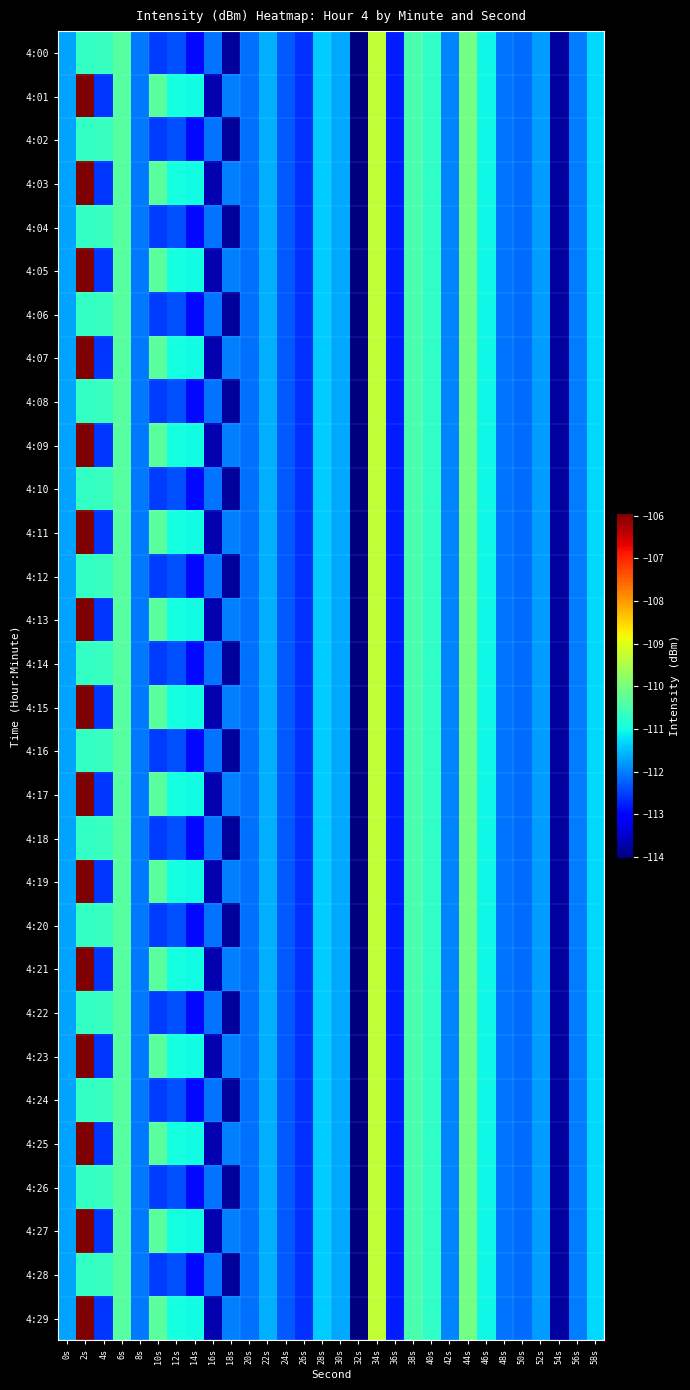

Rank the series at 22s from highest to lowest value.

4:00, 4:01, 4:02, 4:03, 4:04, 4:05, 4:06, 4:07, 4:08, 4:09, 4:10, 4:11, 4:12, 4:13, 4:14, 4:15, 4:16, 4:17, 4:18, 4:19, 4:20, 4:21, 4:22, 4:23, 4:24, 4:25, 4:26, 4:27, 4:28, 4:29